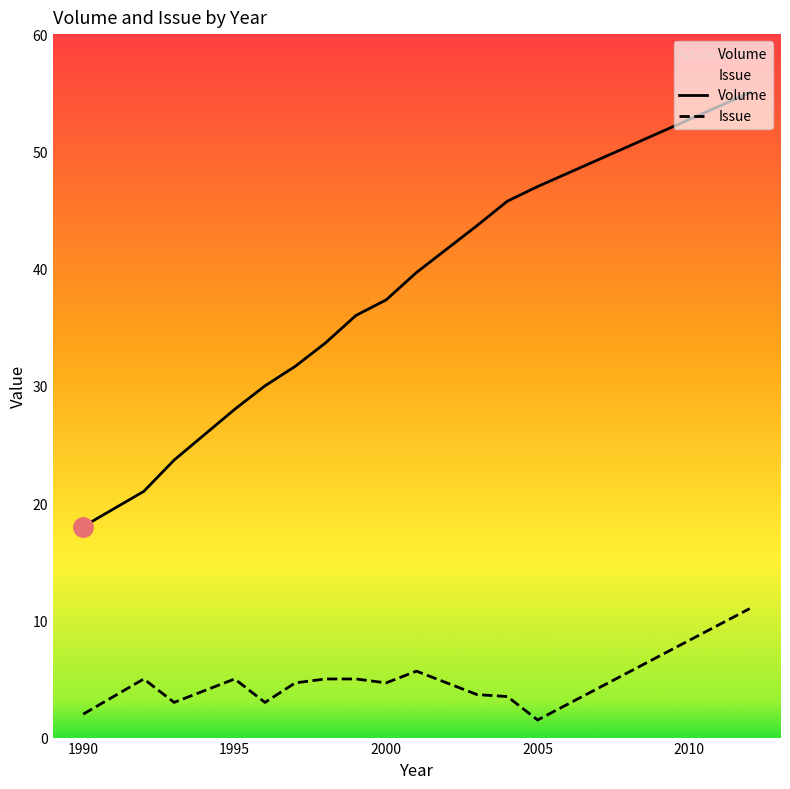

What is the minimum value for Volume?

18.0